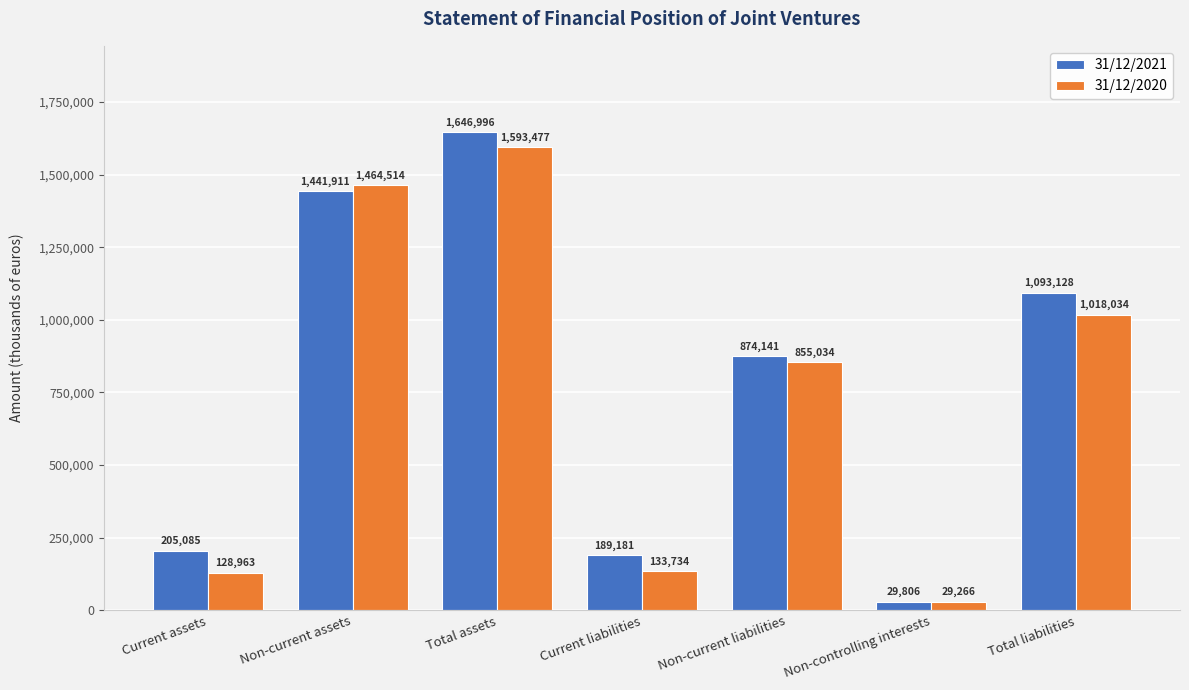

The value of 31/12/2021 at Current liabilities is 189181. True or false?

True